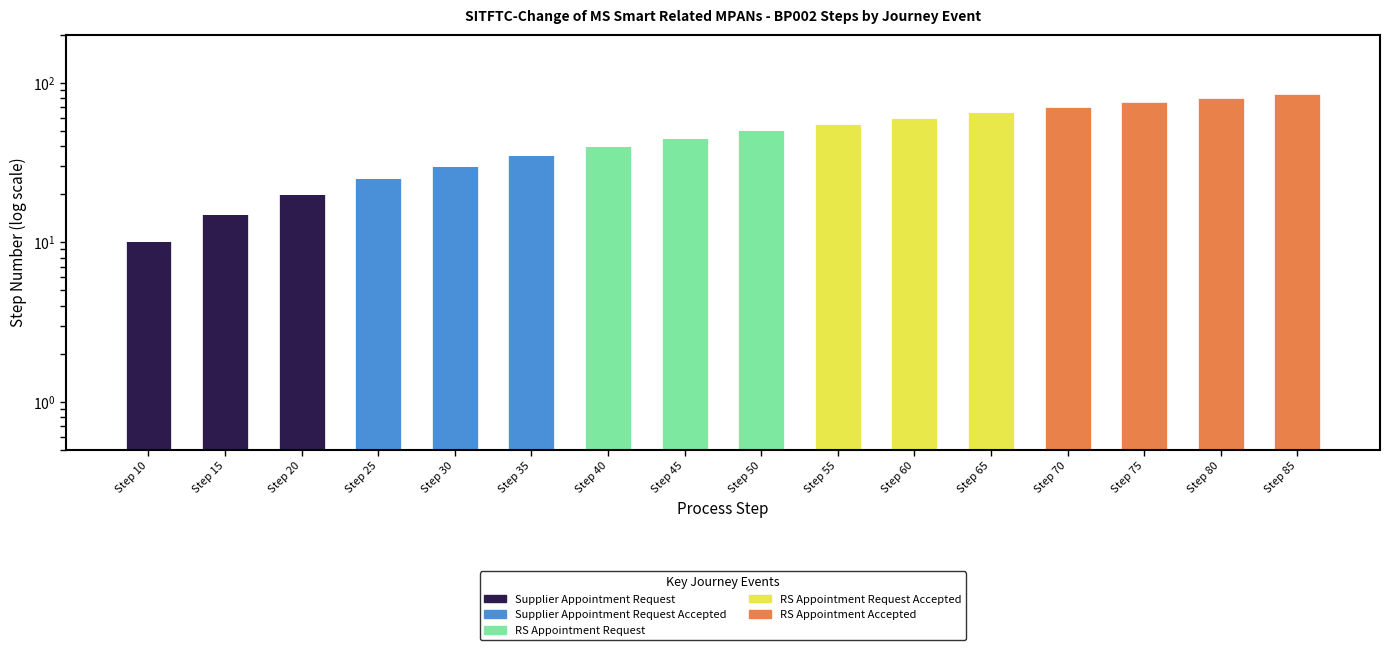

Which category has the lowest value in the Supplier Appointment Request series?

Step 25